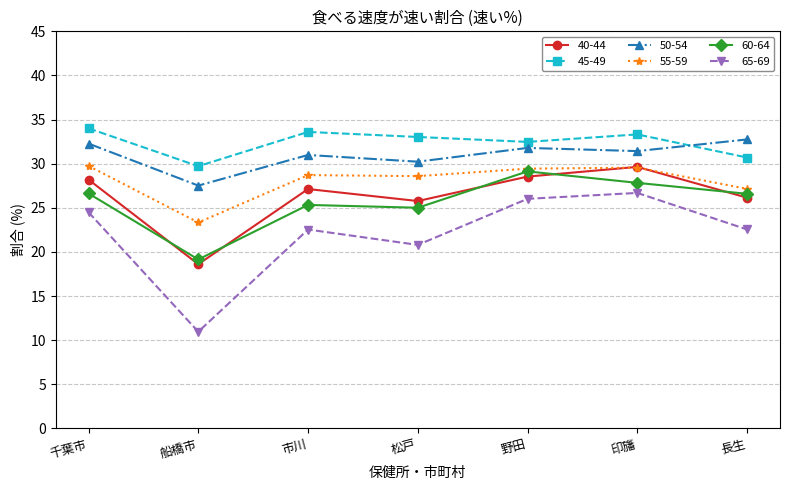

What is the lowest value of the 50-54 series?

27.5